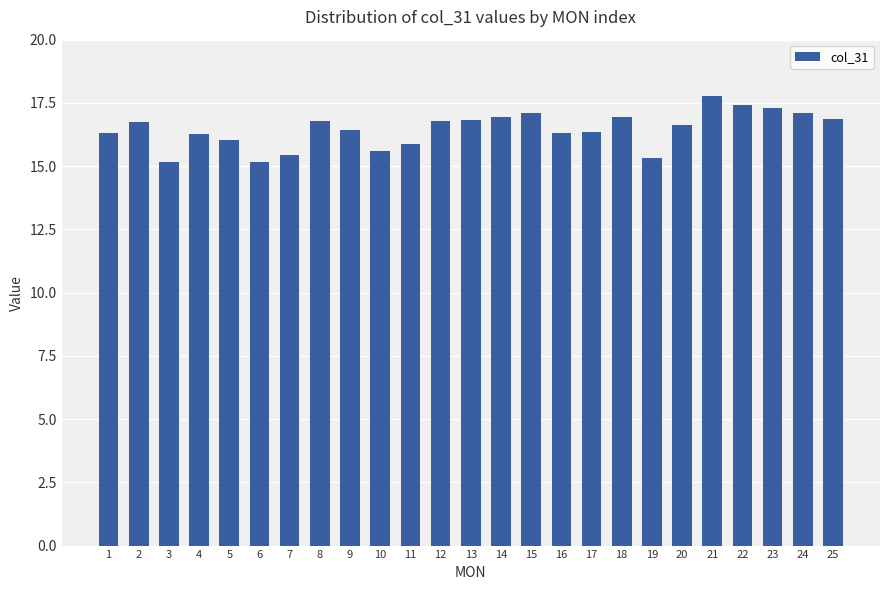

The chart shows a value of 10.7 at 2. True or false?

False